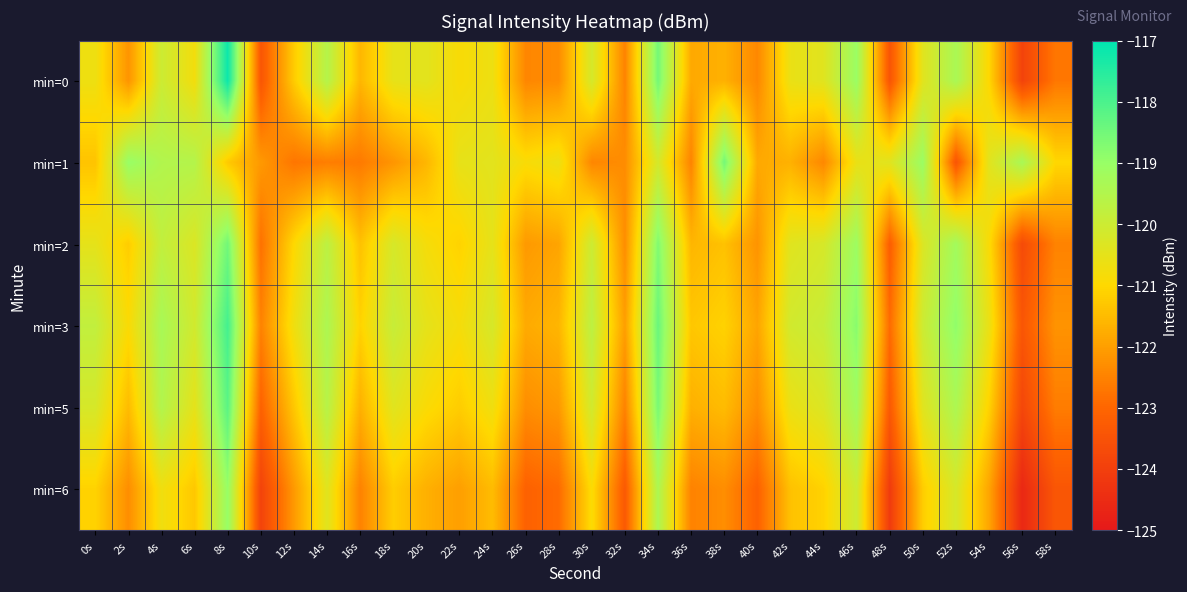

How many categories are shown in the chart?

30